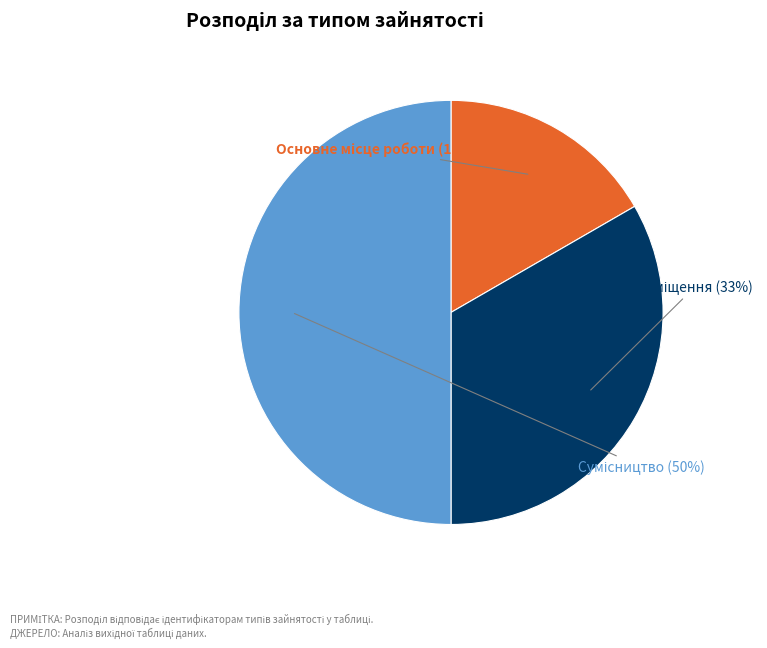

To the nearest percent, what is the average slice percentage?

33%